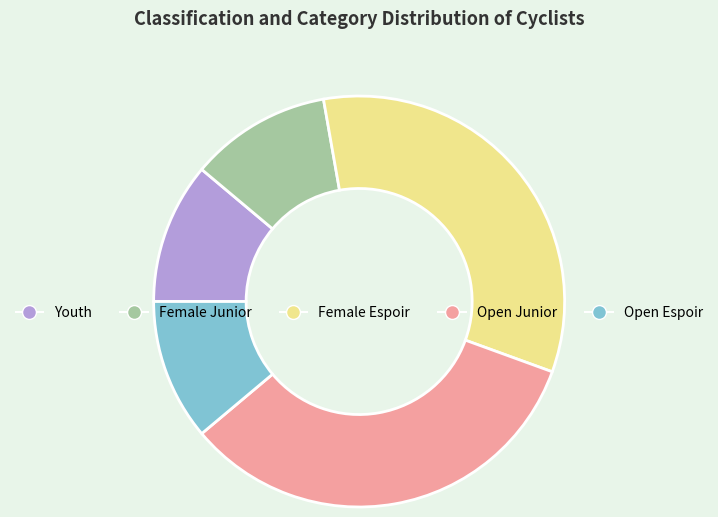

Does Youth account for over 50% of the chart?

No